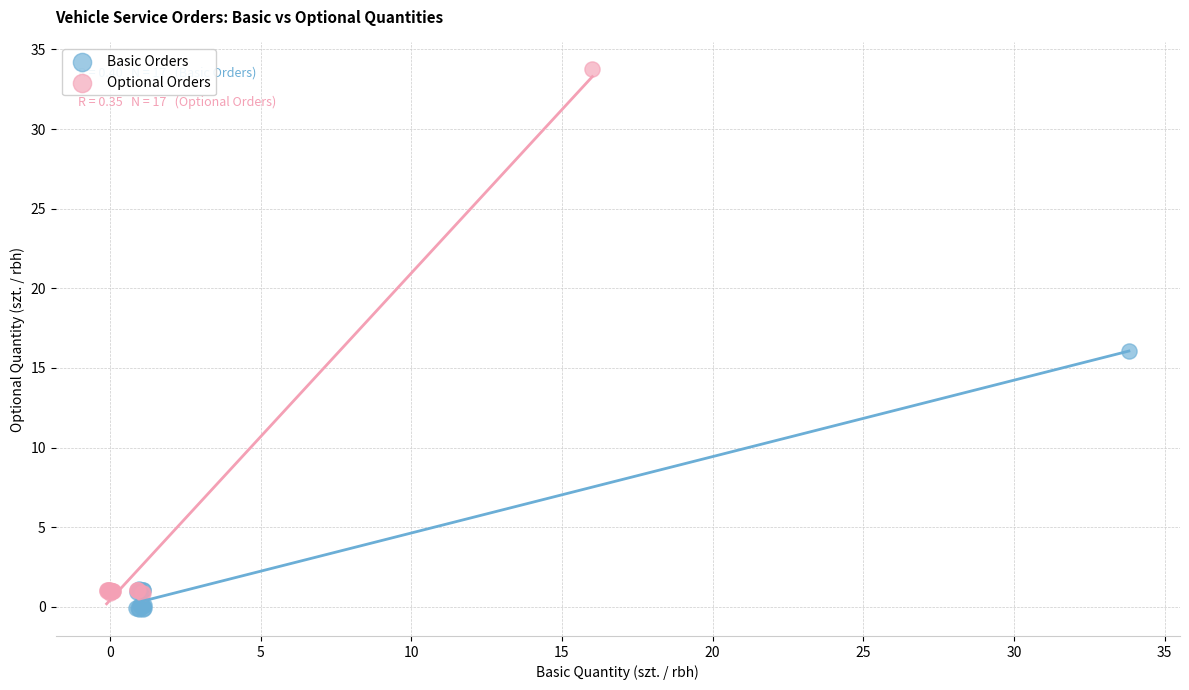

Which series contains the lowest Y value?

Basic Orders